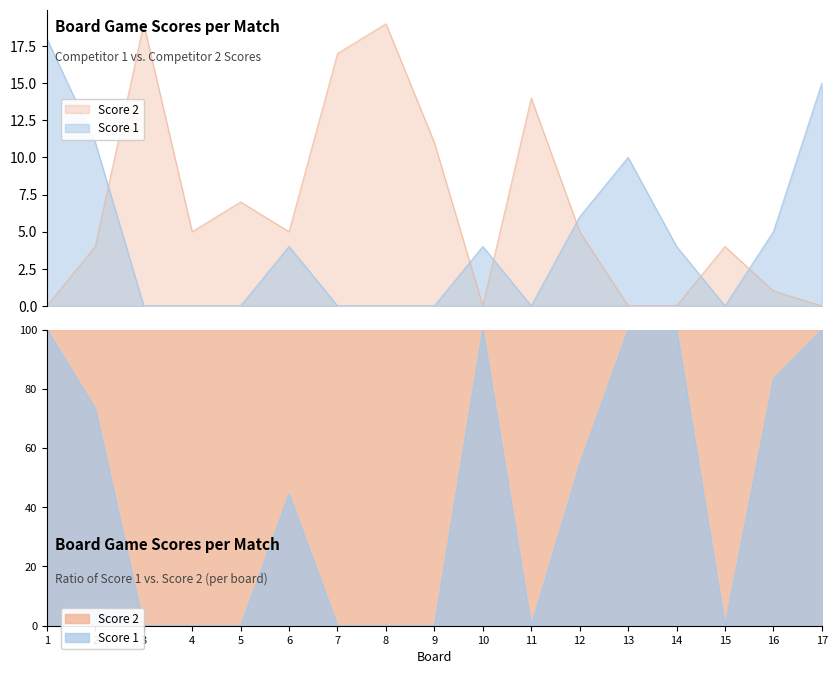

How many distinct data groups are displayed?

2